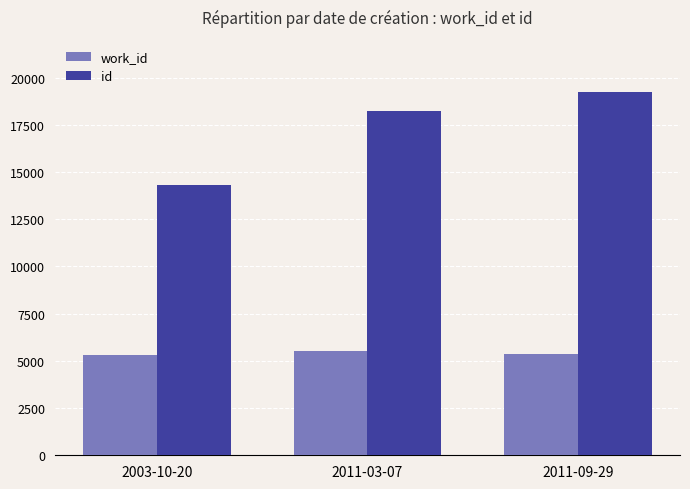

Which label corresponds to the largest value in the chart?

2011-09-29